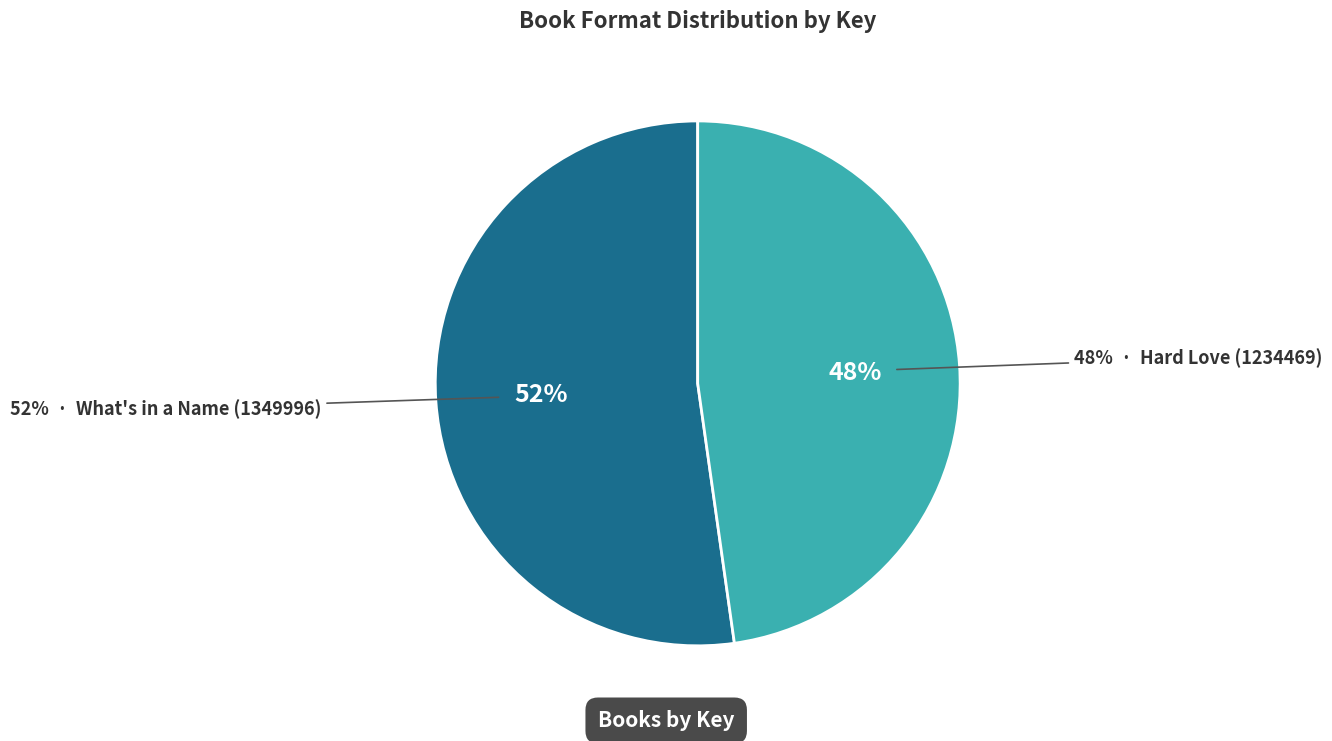

To the nearest percent, what percentage of the pie is What's in a Name (1349996)?

52%